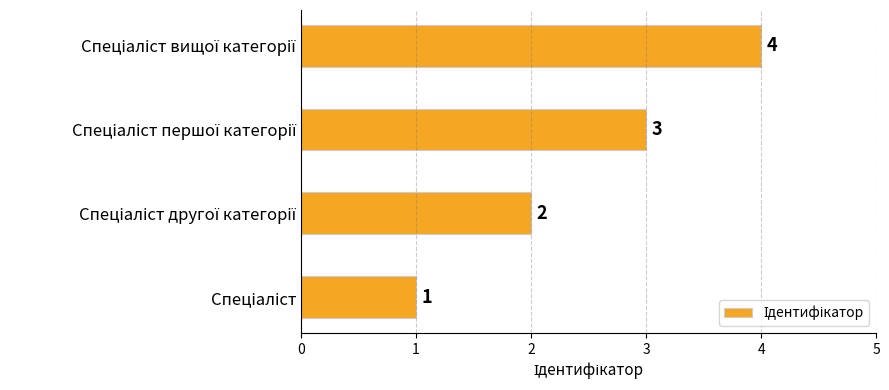

How many bars are there in total?

4